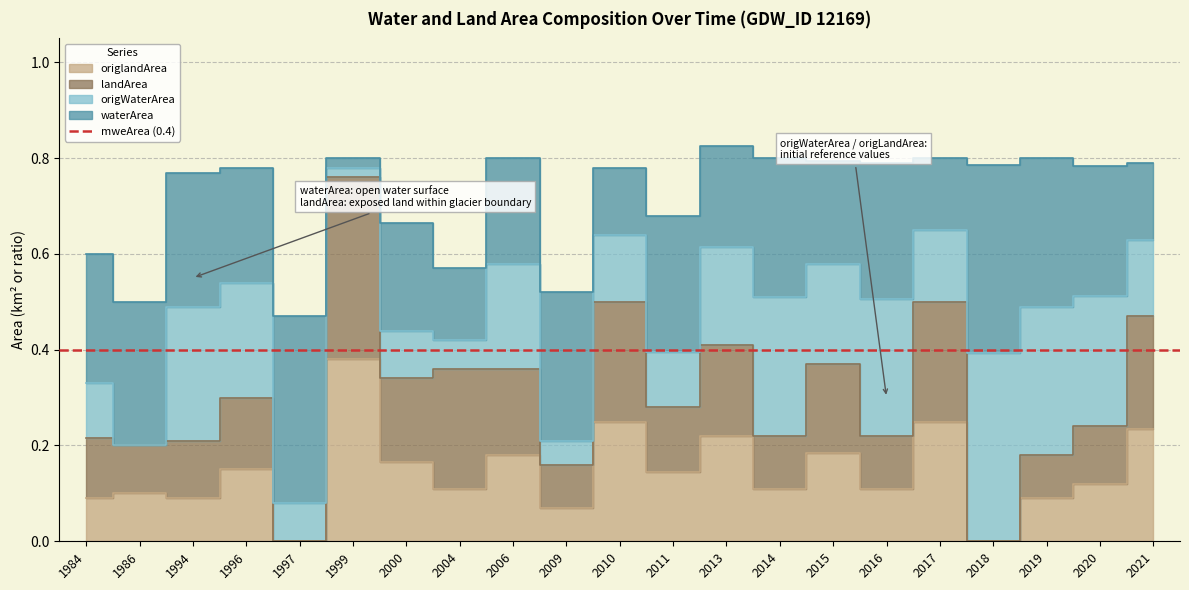

The value of landArea at 2016 is 0.2. True or false?

True